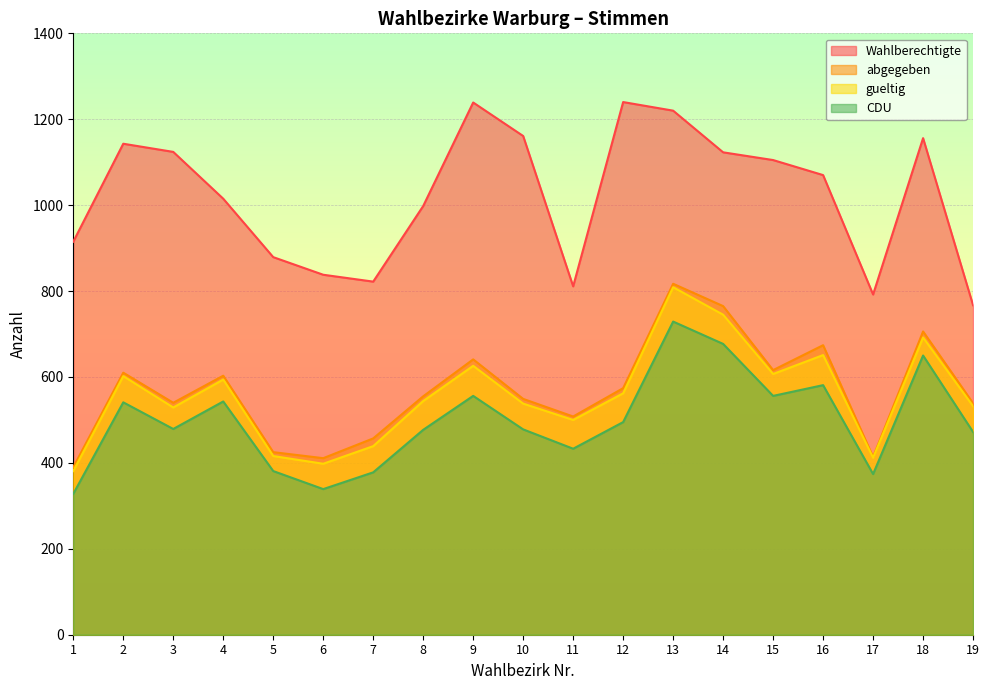

At which category does gueltig reach its first local peak?

2